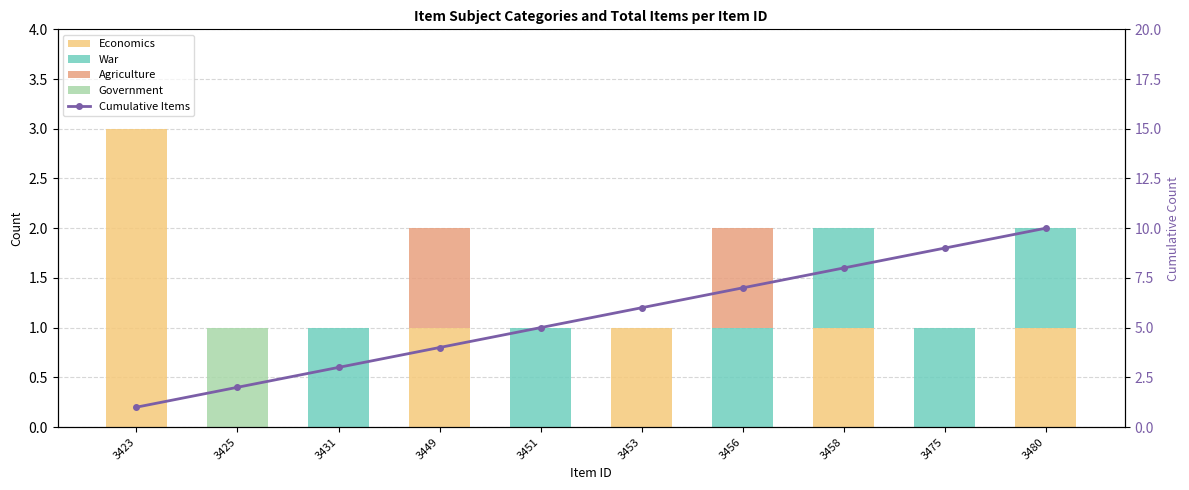

Is the value of Economics at 3475 greater than the value of Government at 3423?

No